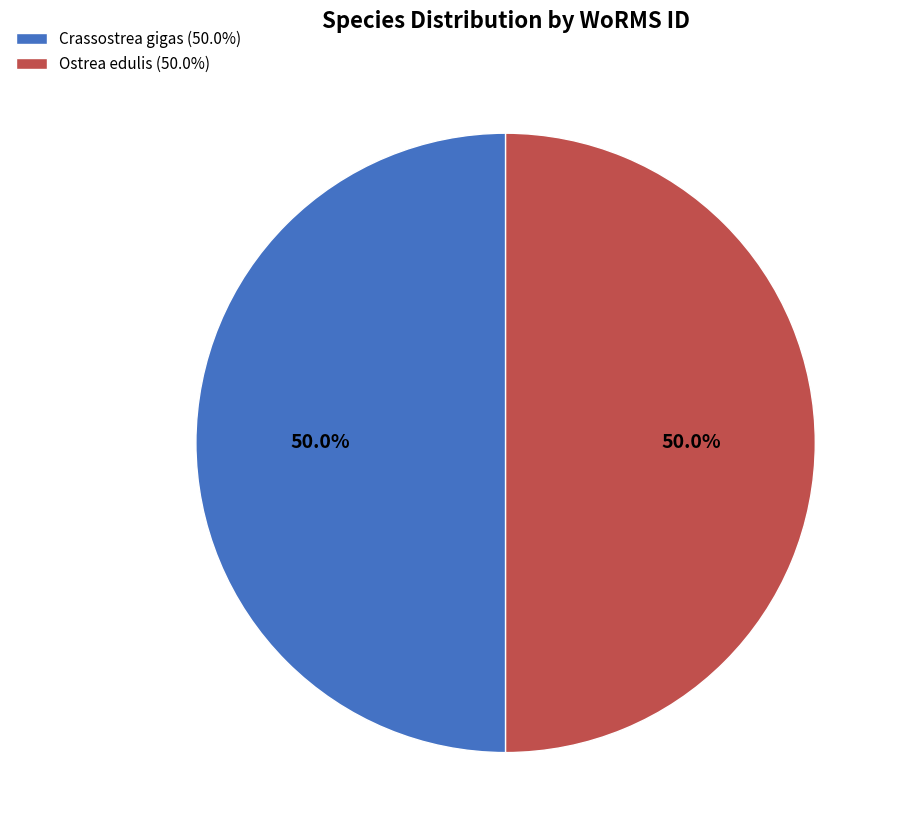

How much of the chart is everything except Crassostrea gigas?

50.0%